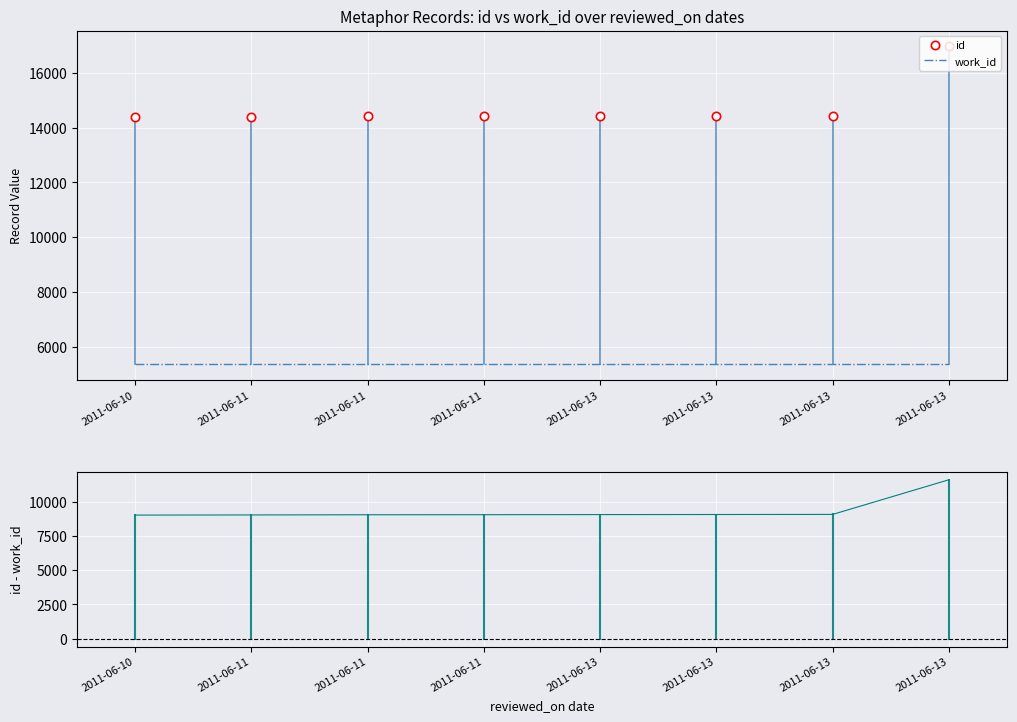

At how many categories does at least one series exceed 9743?

8